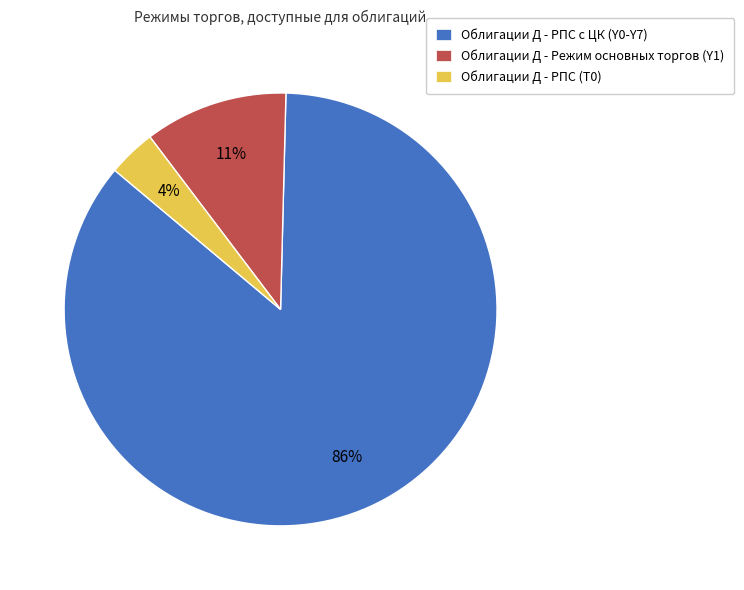

Which category has the smallest portion of the pie?

Облигации Д - РПС (T0)